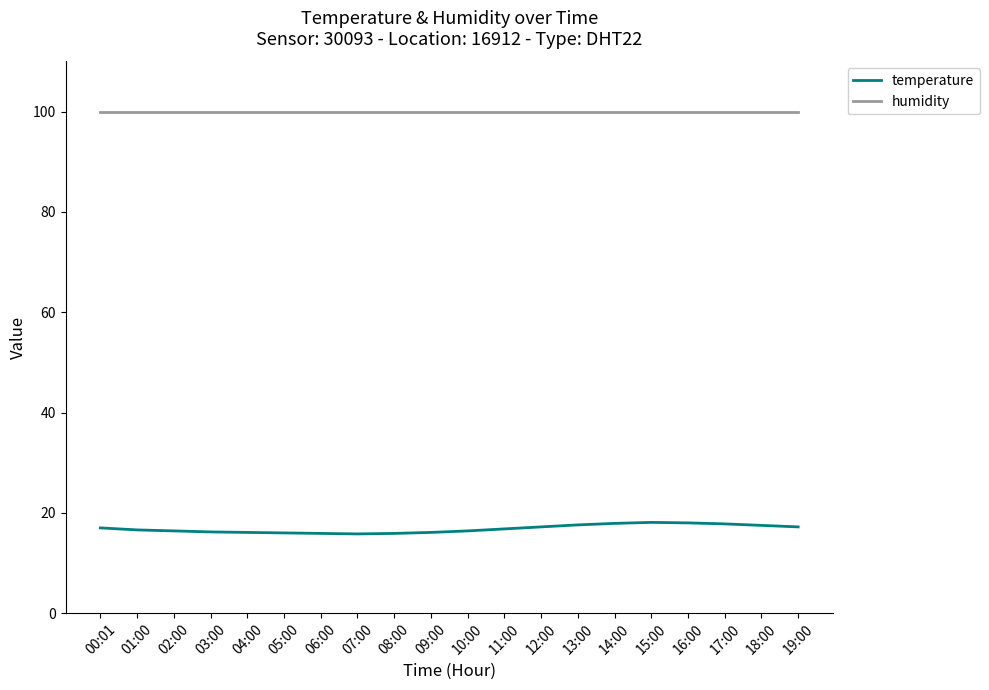

The value of temperature at 10:00 is 6.4. True or false?

False